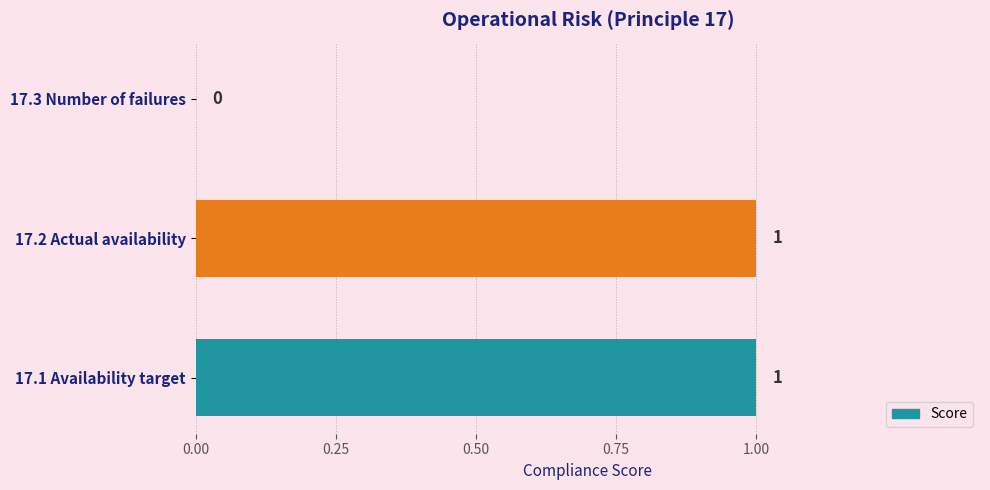

How many values are between 0 and 1?

3